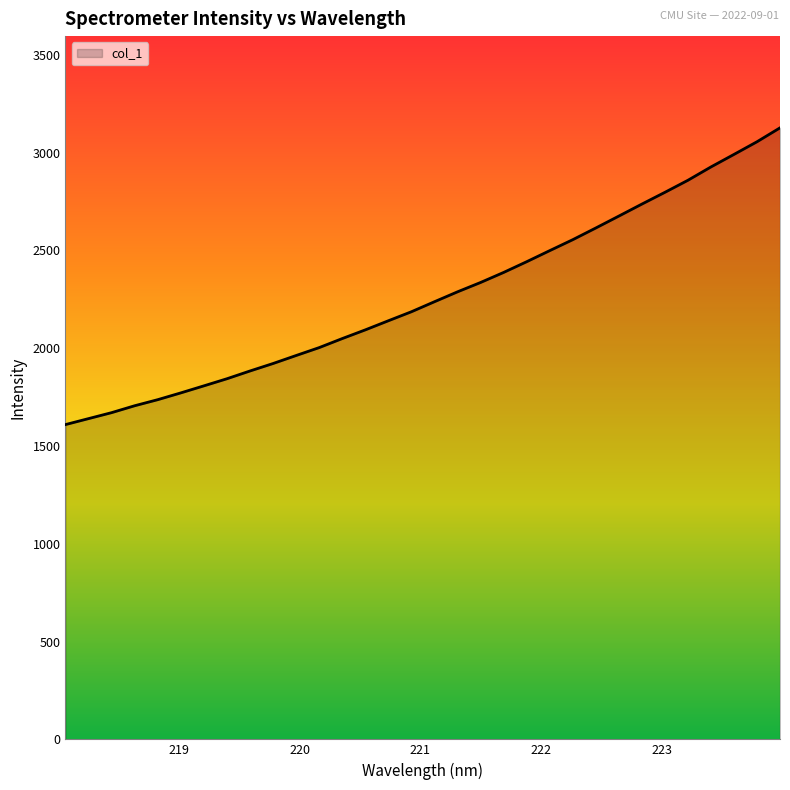

What is the minimum value shown in the chart?

1609.2